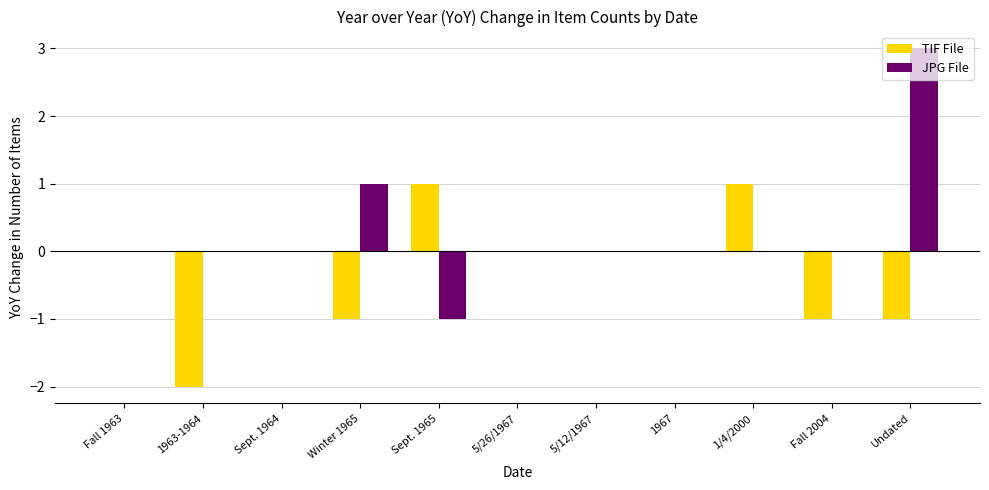

Is the value of JPG File at Sept. 1965 greater than the value of TIF File at 1963-1964?

Yes